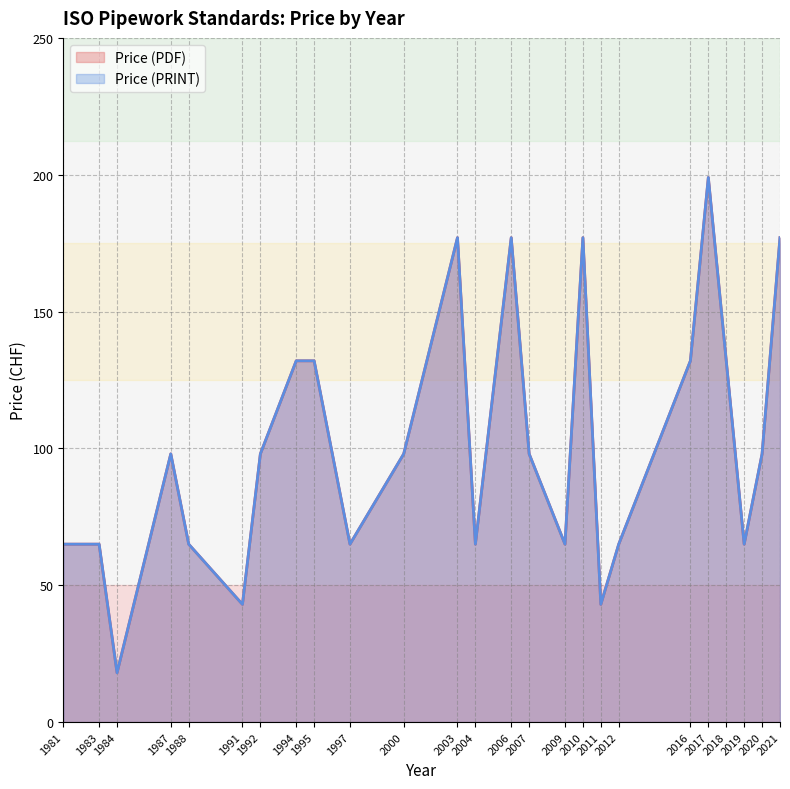

What is the difference between the Price (PRINT) values at 1984 and 2003?

159